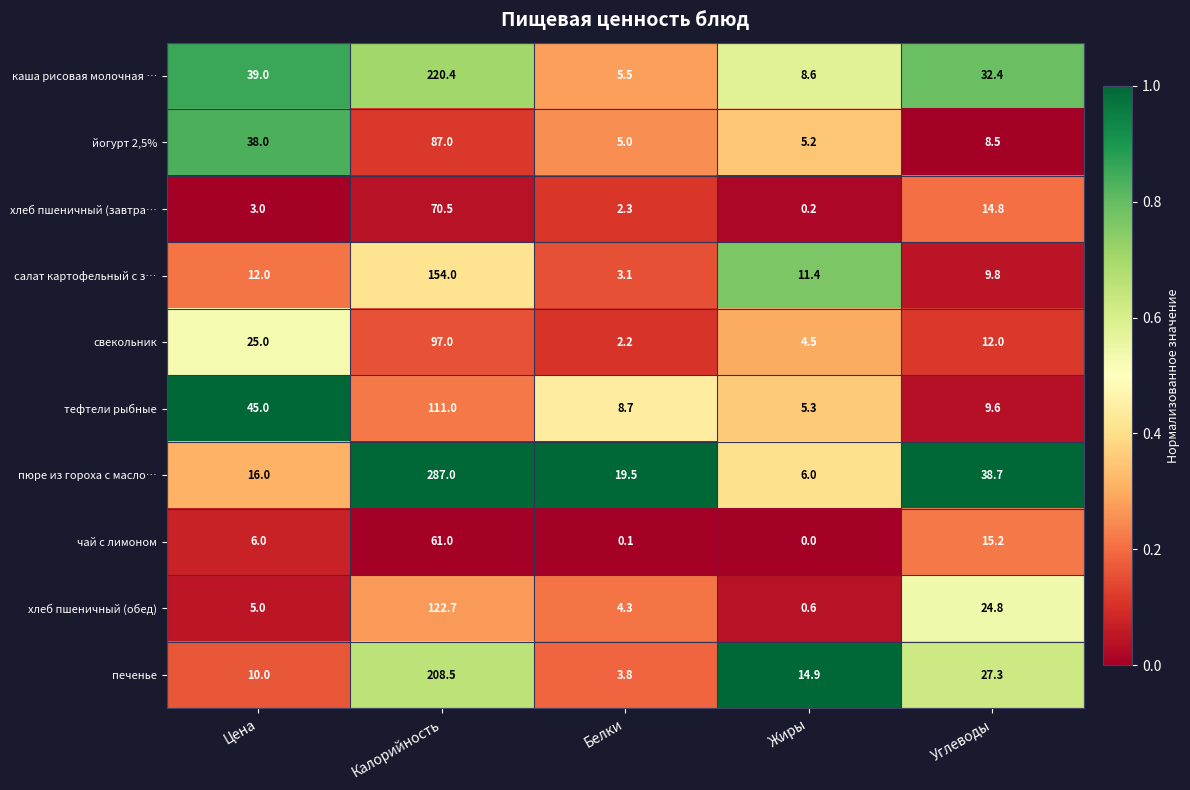

Which series has the largest range (max minus min)?

пюре из гороха с масло…